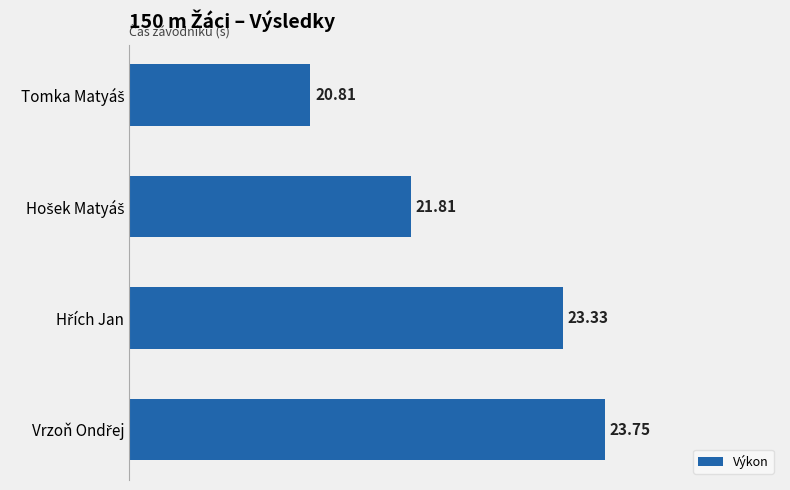

What is the difference between the maximum and minimum values?

2.9